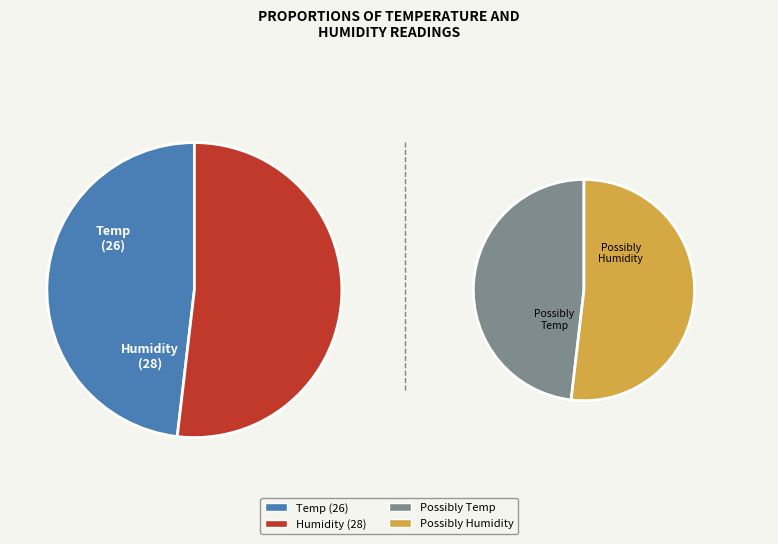

Which category has the biggest portion of the pie?

28